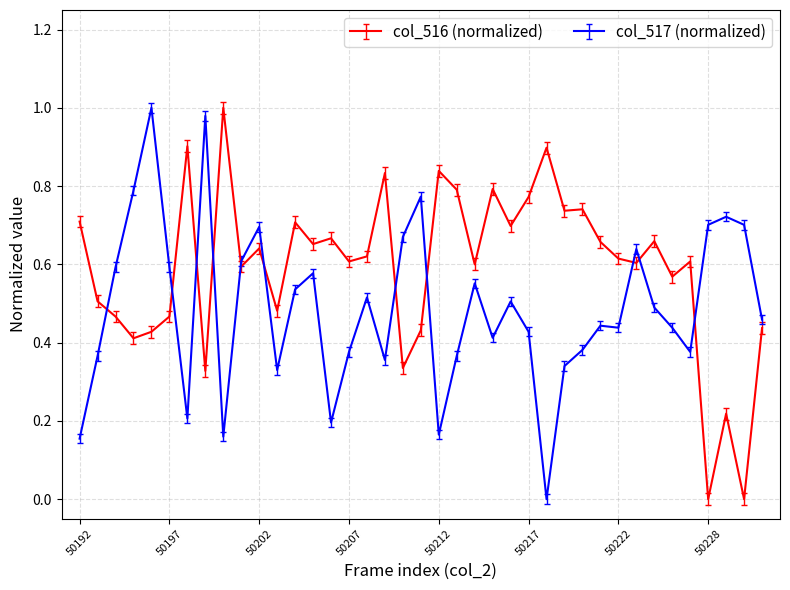

Which series has the largest total across all categories?

col_516 (normalized)